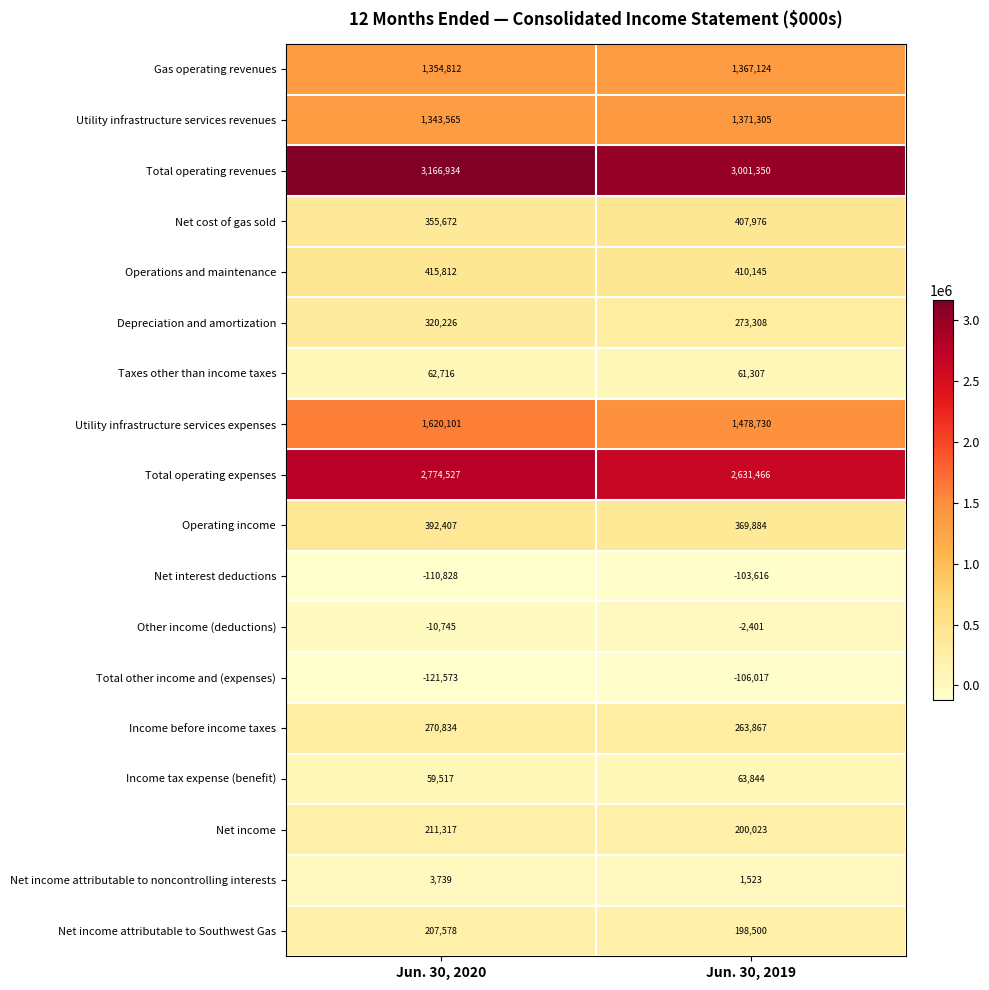

What is the approximate value of Net cost of gas sold at Jun. 30, 2019?

407976